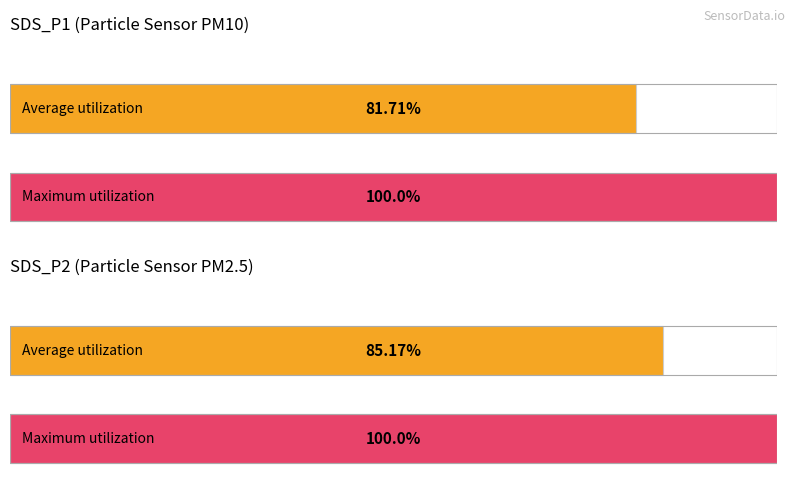

Rank the series at SDS_P1 from lowest to highest value.

Average utilization, Maximum utilization